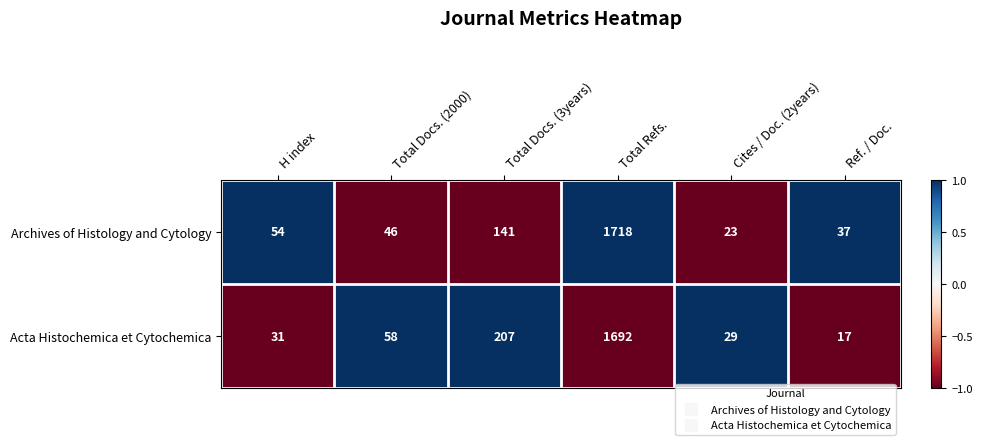

Rank the series by their maximum value, from highest to lowest.

Archives of Histology and Cytology, Acta Histochemica et Cytochemica